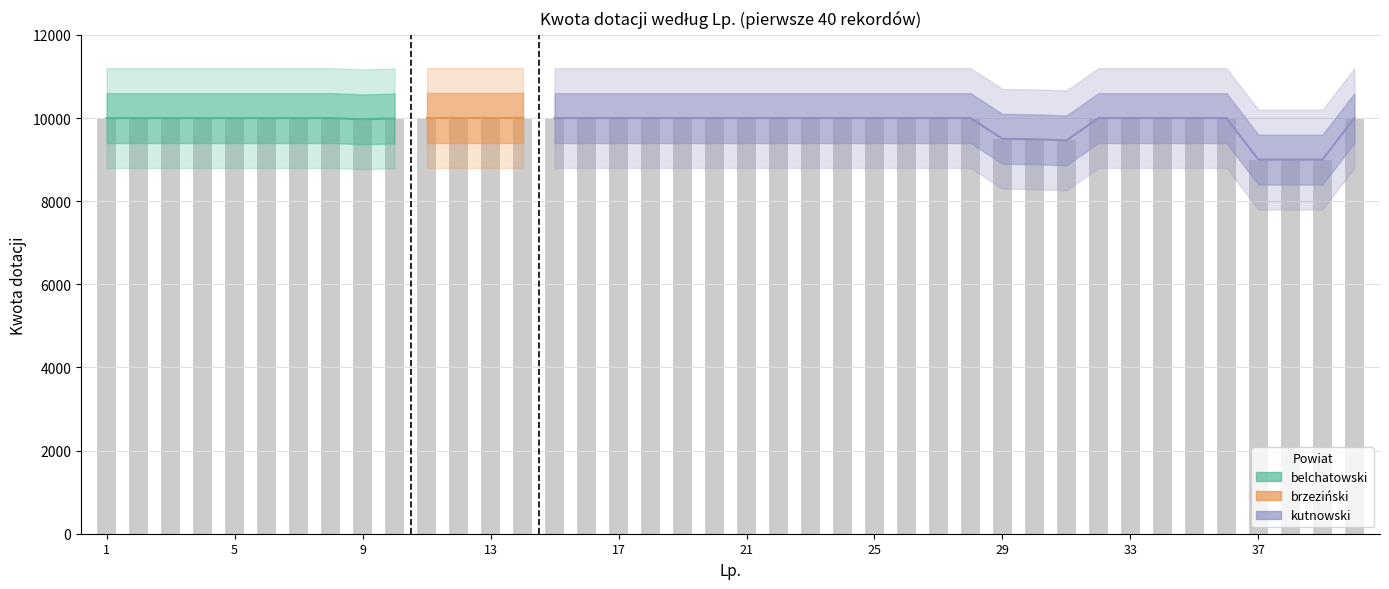

What is the difference between the second highest and minimum values?

1000